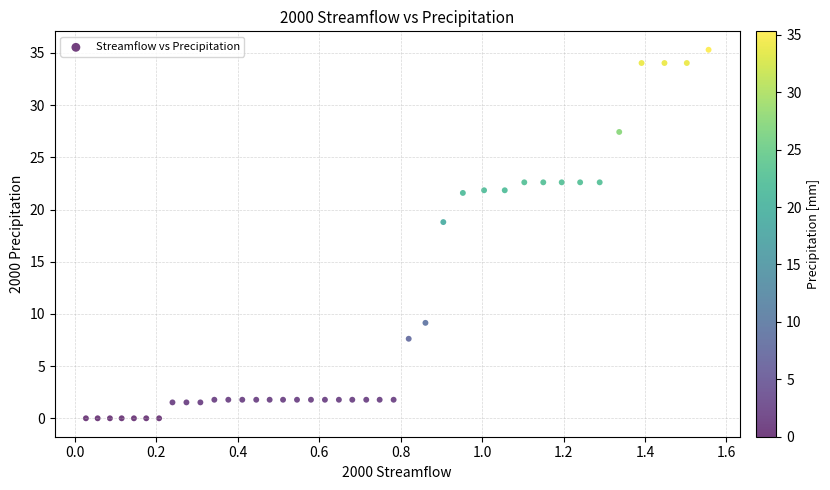

What is the range of X values (max minus min)?

1.5